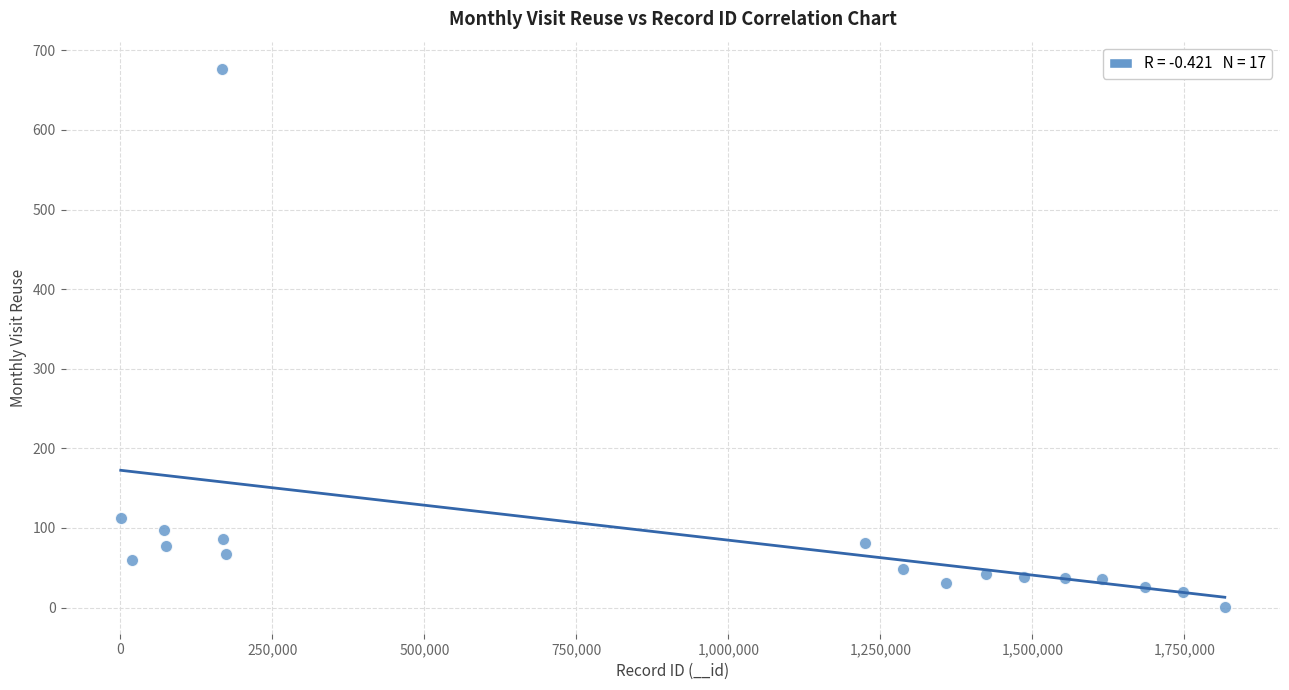

What is the range of Y values (max minus min)?

676